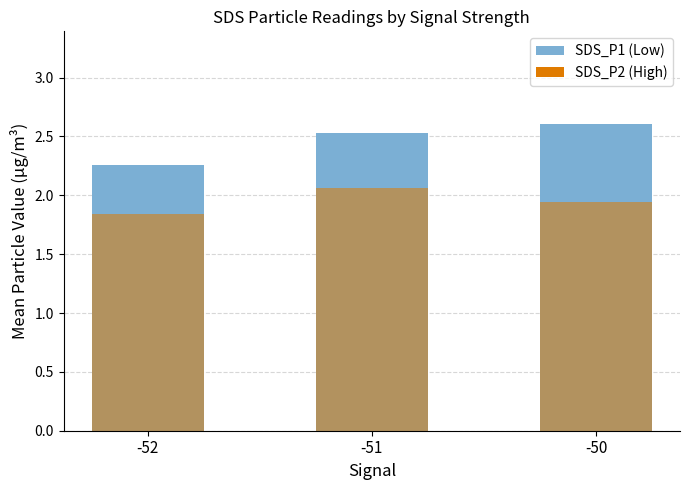

The value of SDS_P2 at -52 is 1.8. True or false?

True